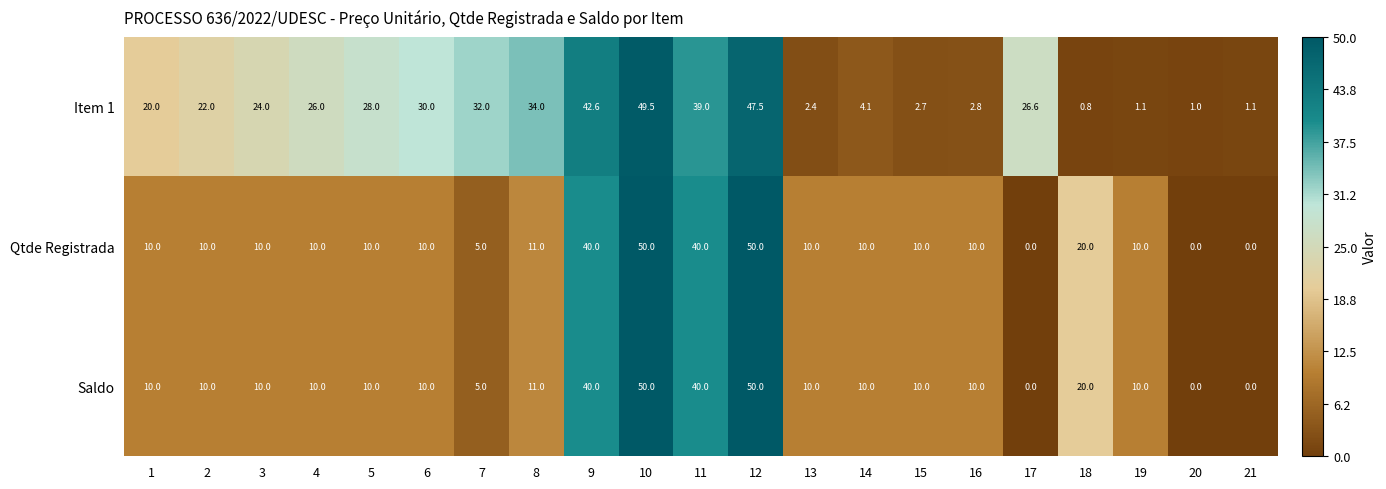

How many series are shown in this chart?

3